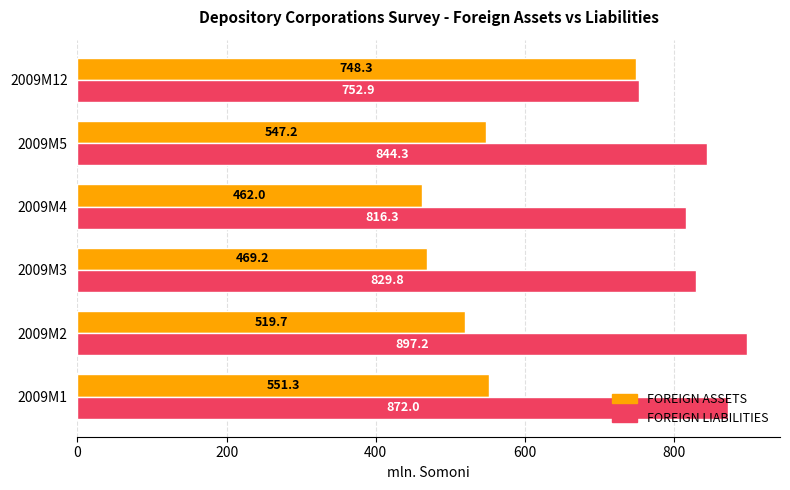

What is the approximate value of FOREIGN ASSETS at 2009M1?

551.3